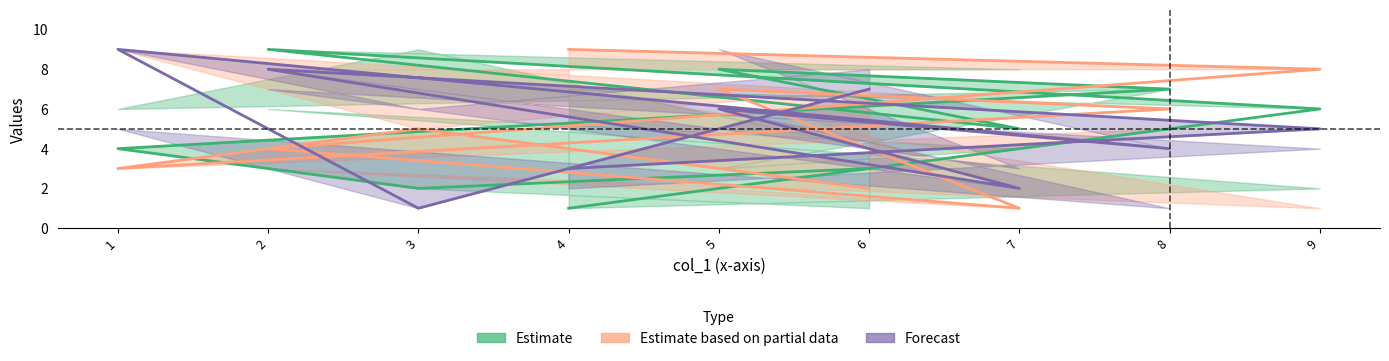

How many series are shown in this chart?

3